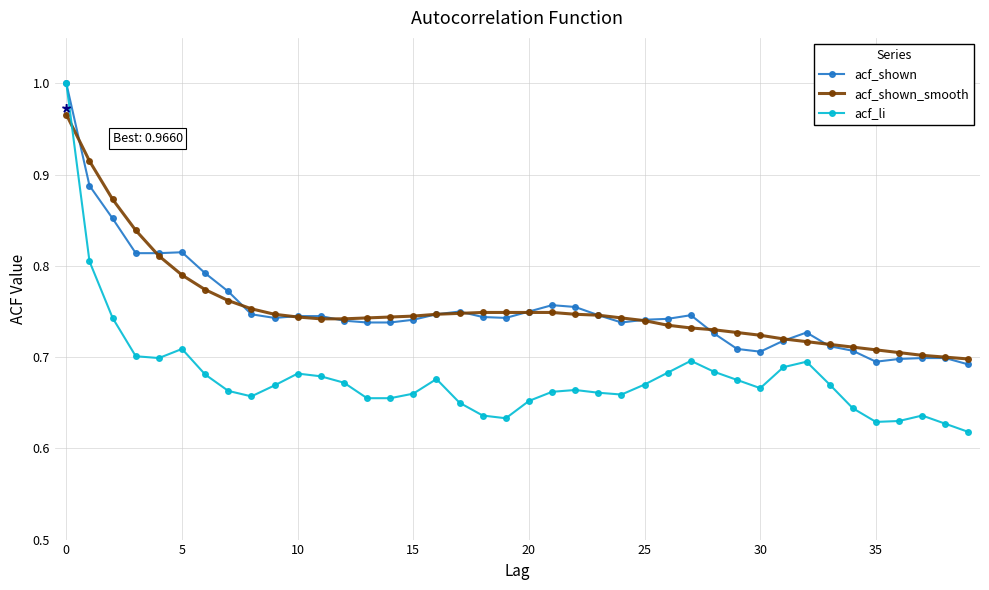

Which series has the largest range (max minus min)?

acf_li